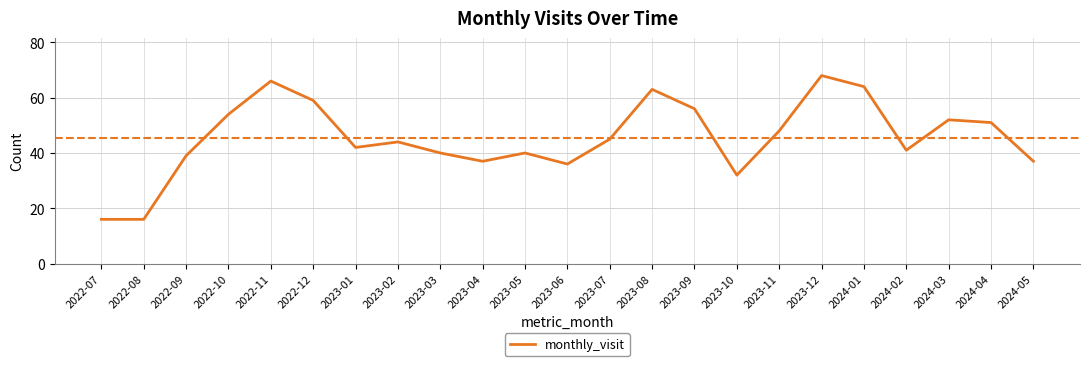

What is the difference between the maximum and minimum values?

52